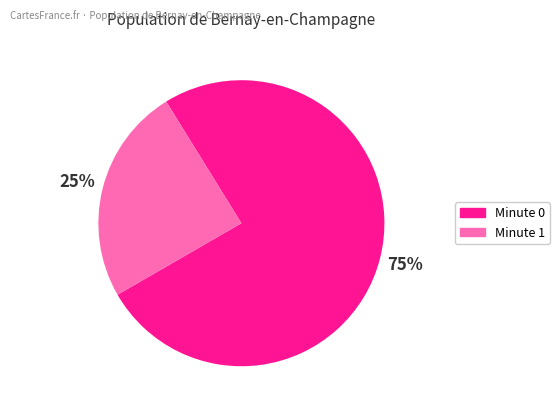

What percentage is the Minute 0 slice, to the nearest percent?

75%